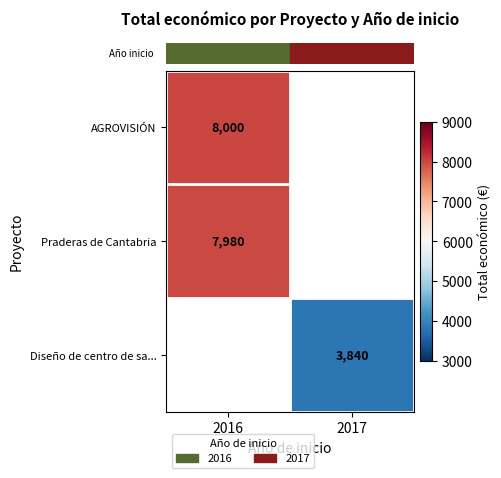

What is the minimum value shown in the chart?

3840.0